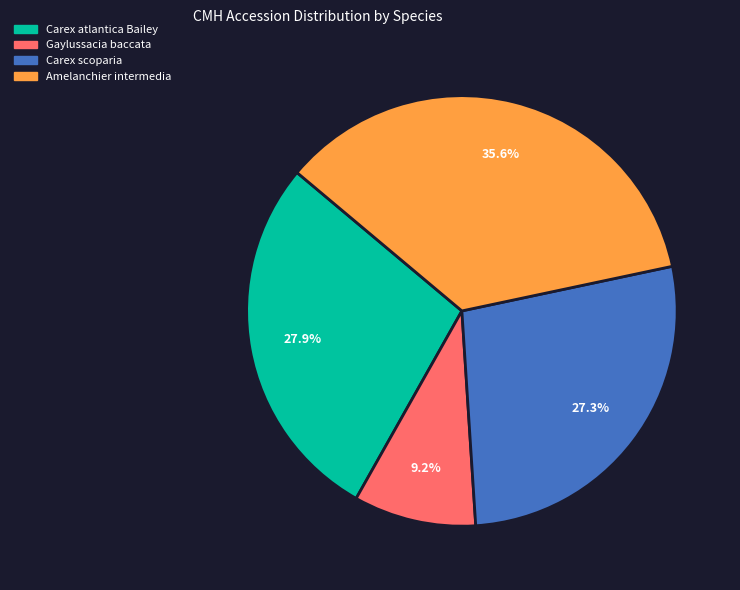

Does Carex atlantica Bailey represent more than half of the total?

No